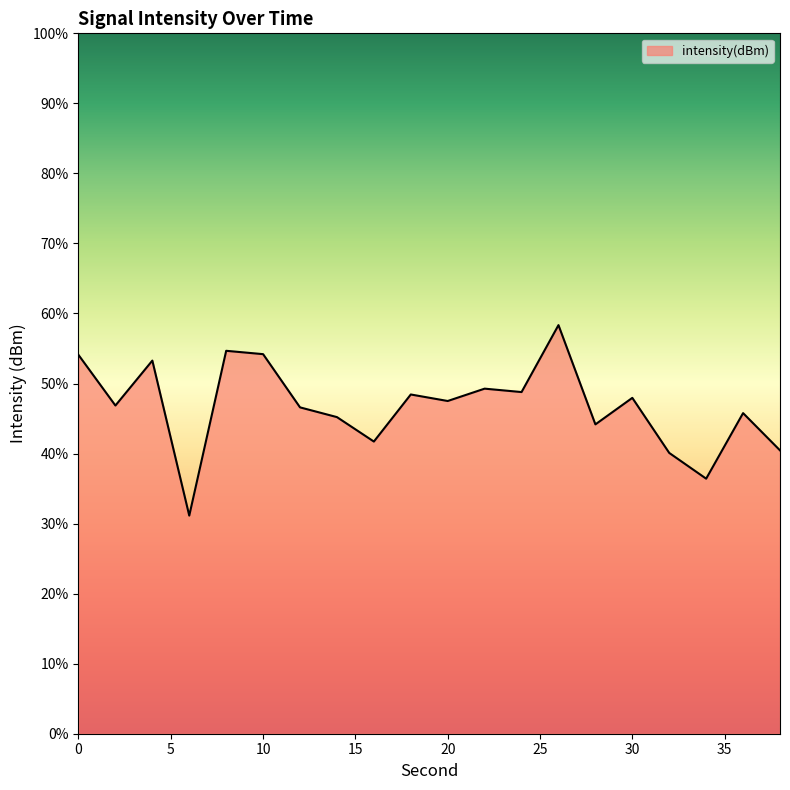

What is the difference between the maximum and minimum values?

27.2